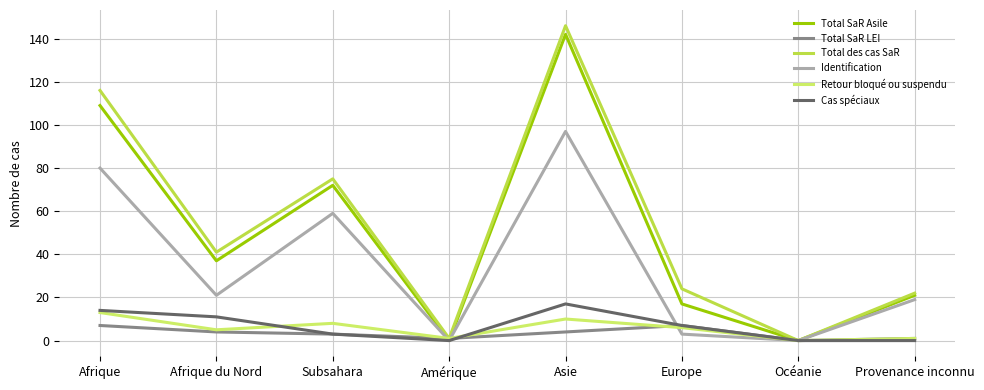

How many categories are shown in the chart?

8